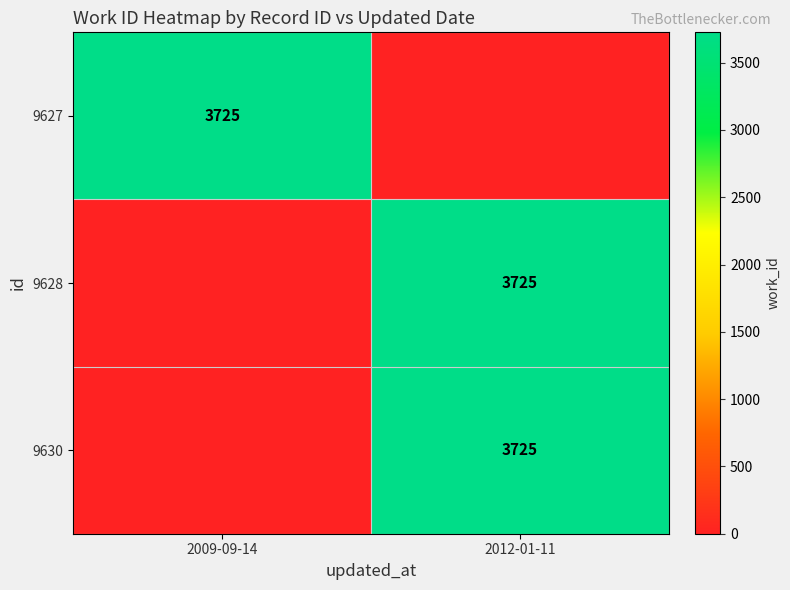

The 9627 series shows 3725 at 2009-09-14. True or false?

True